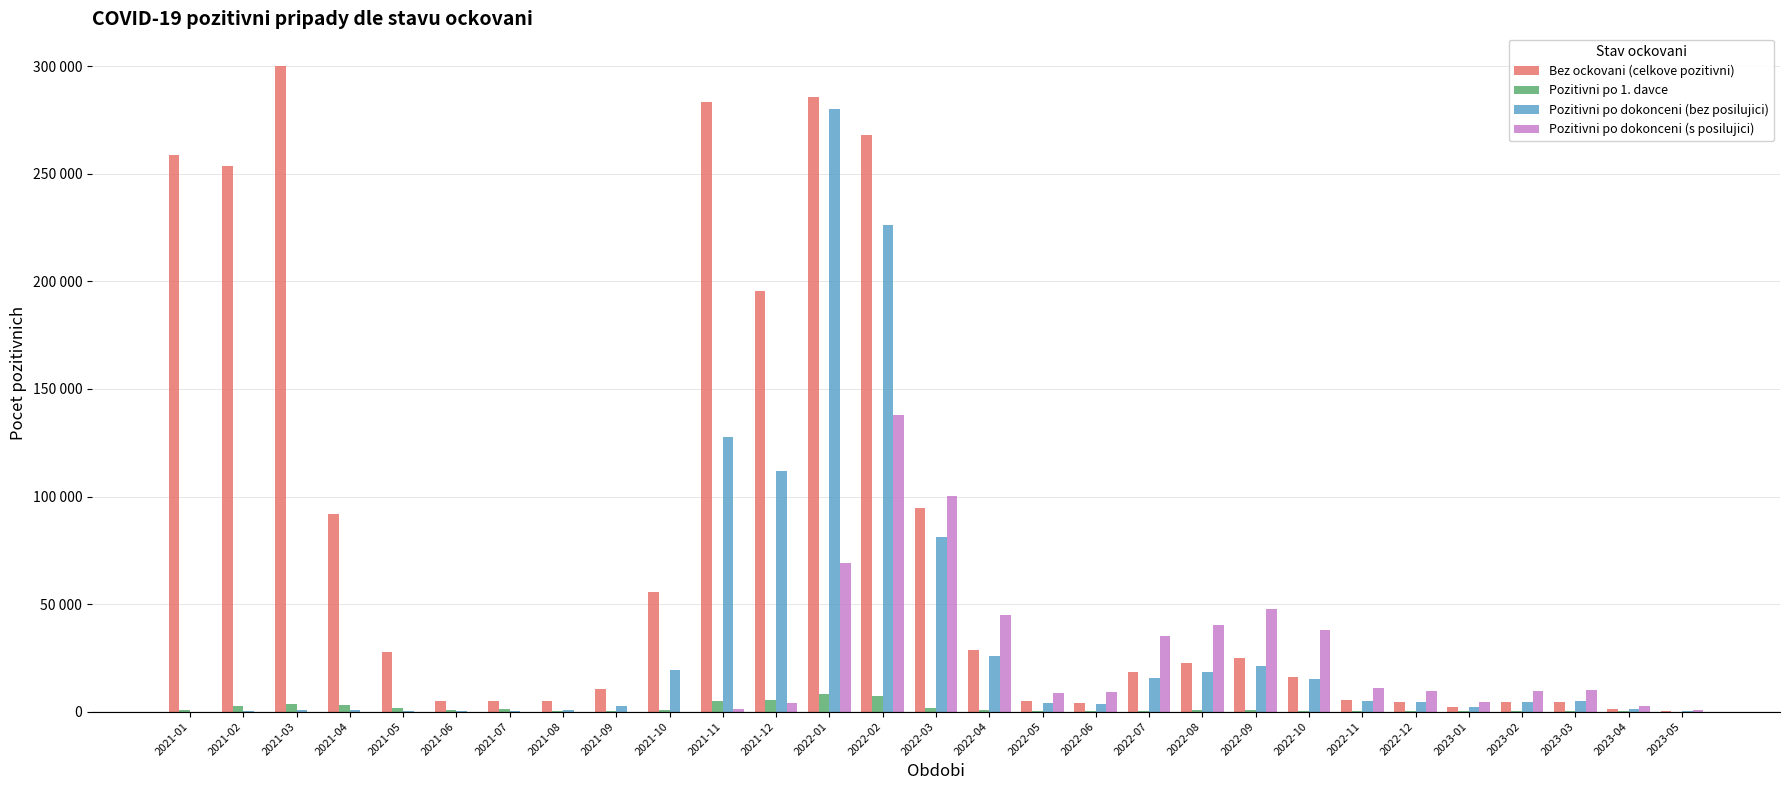

What is the value of the Pozitivni po dokonceni (s posilujici) bar at the 26th from the left?

9433